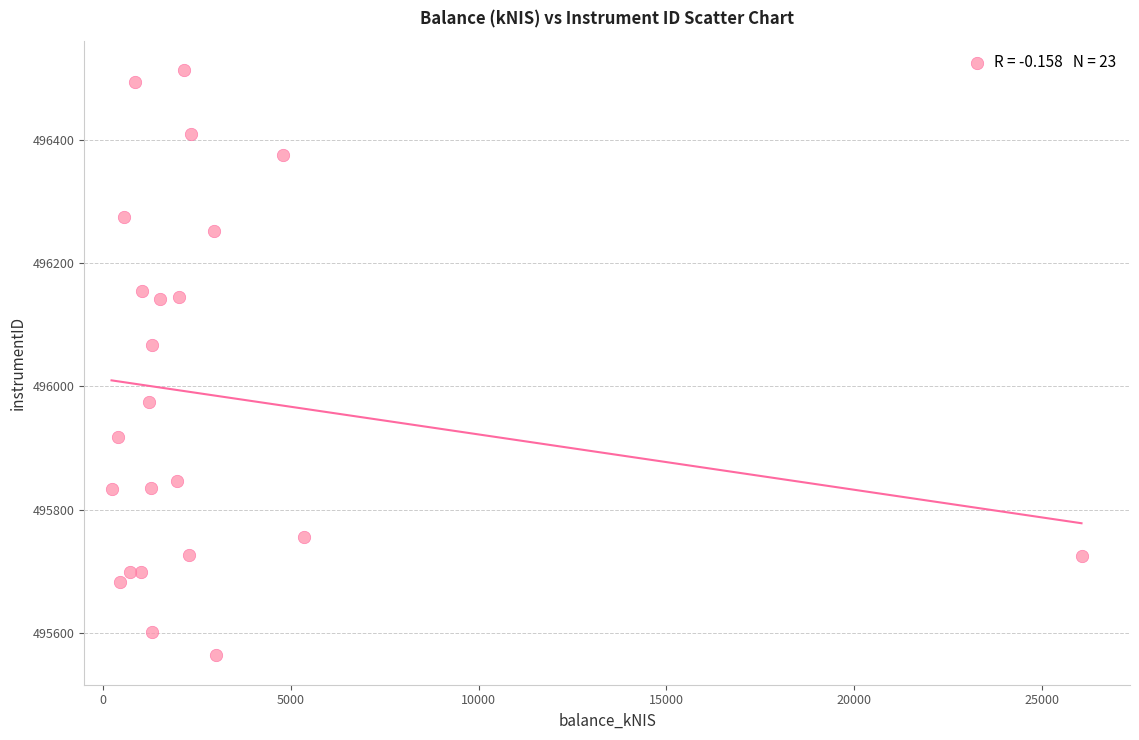

What Y value in the scatter plot is closest to 496038?

496067.8